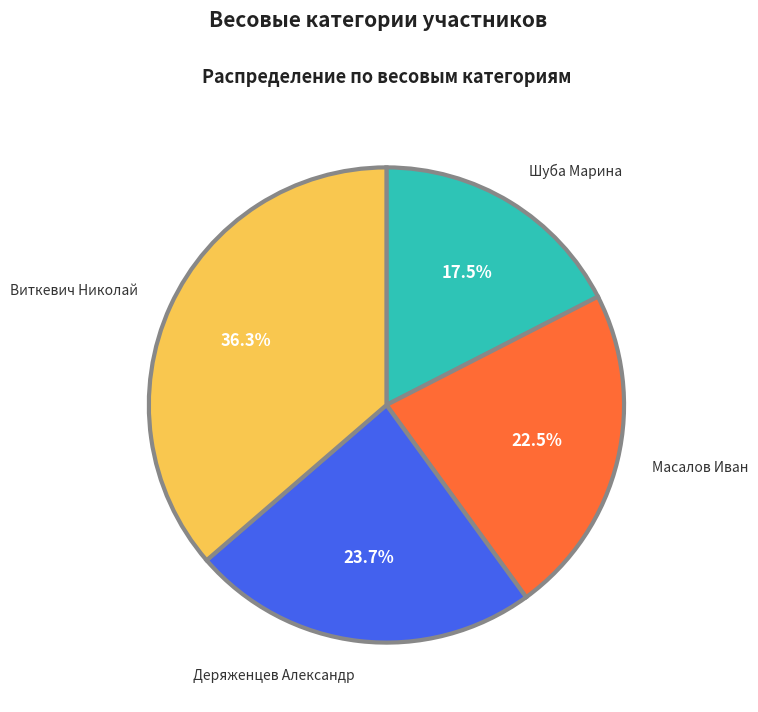

How many segments does this pie chart have?

4